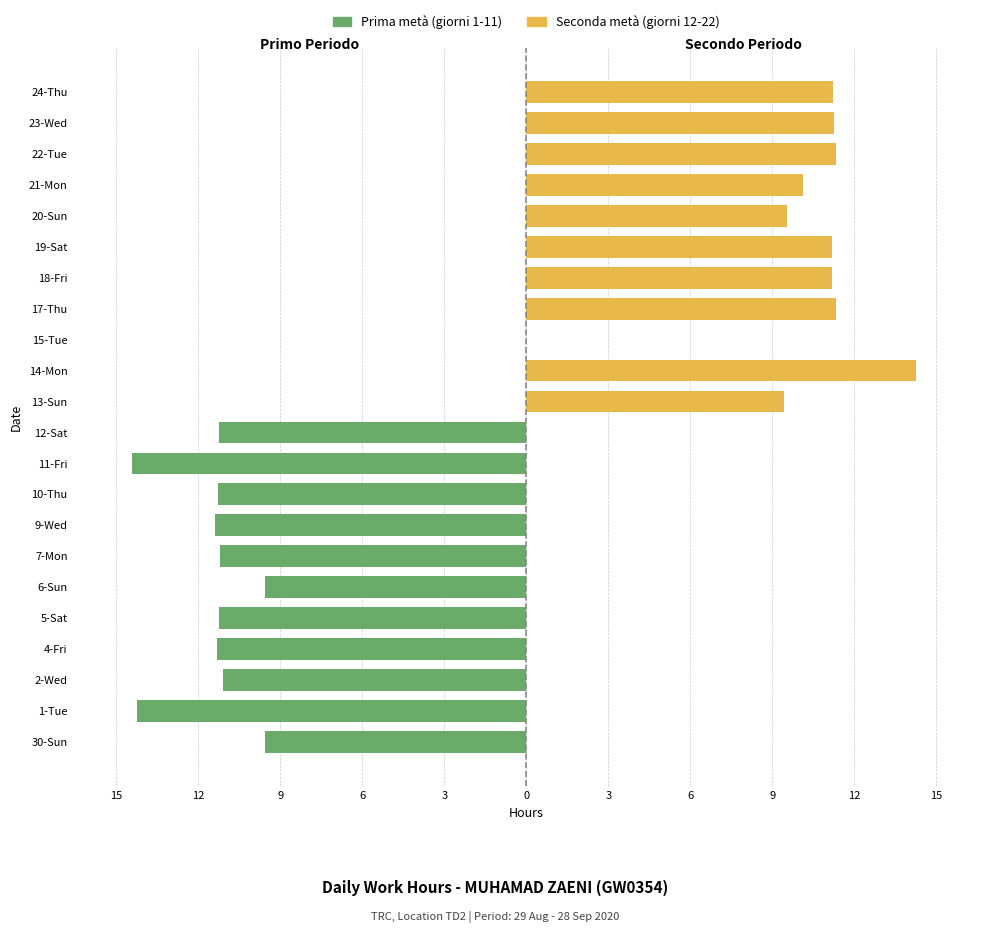

Does the chart contain stacked bars?

No